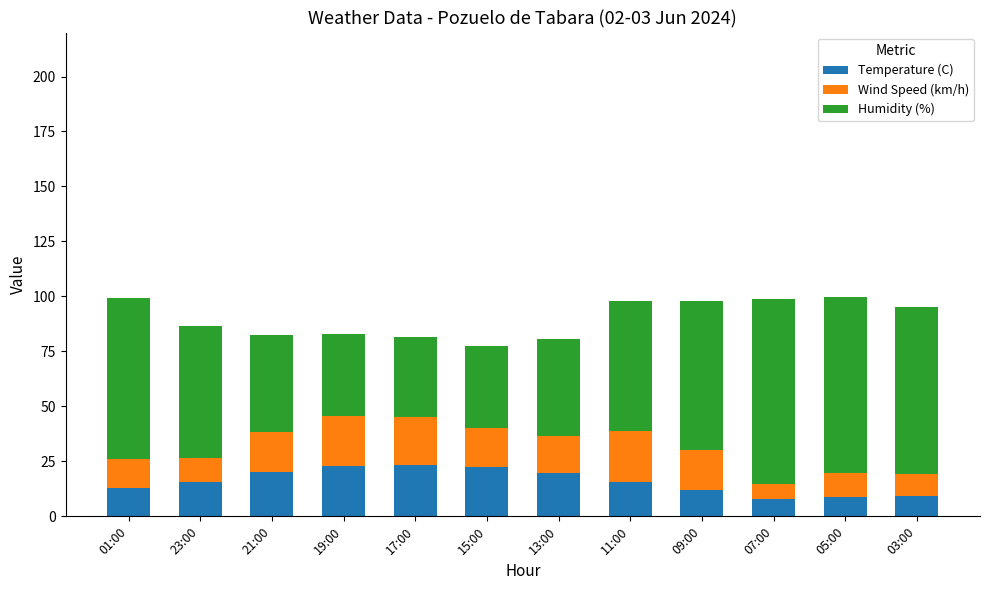

What are all the series names shown in the legend?

Temperature (C), Wind Speed (km/h), Humidity (%)